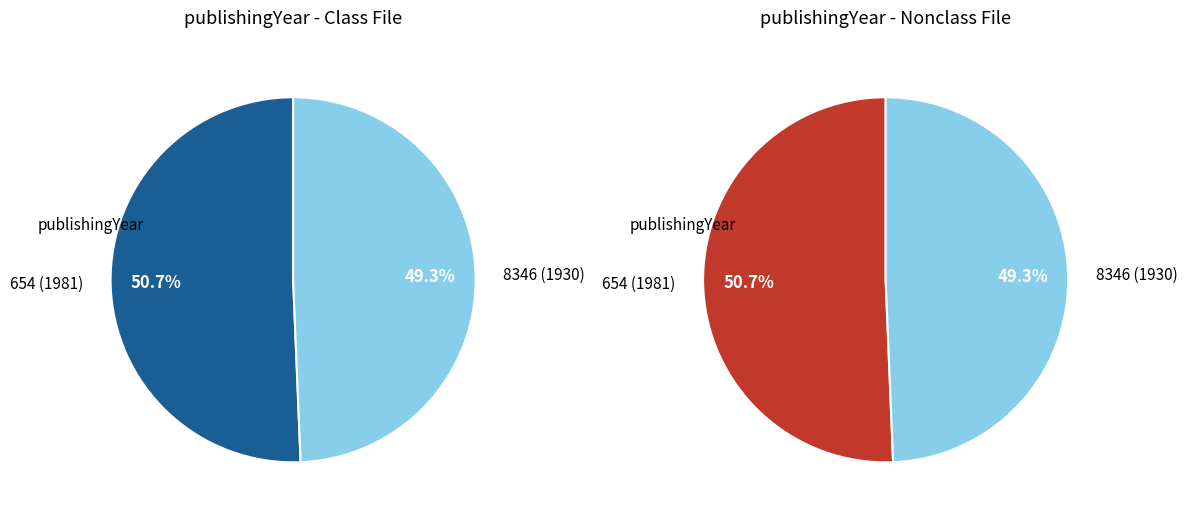

What is the largest slice in the pie chart?

654